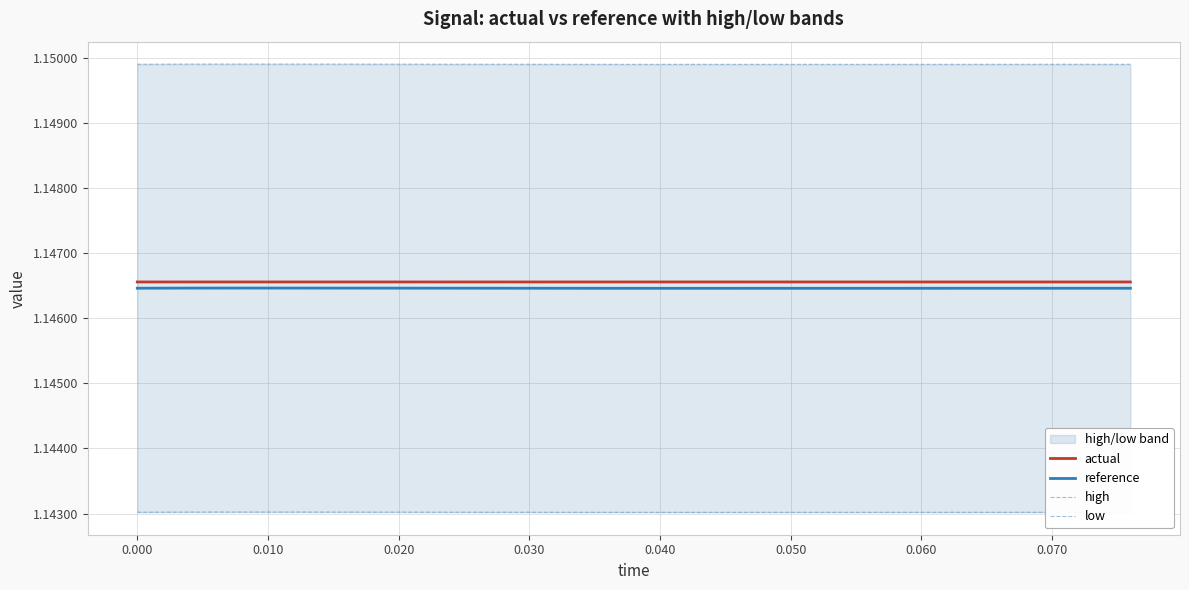

True or false: low and actual cross at least once.

False